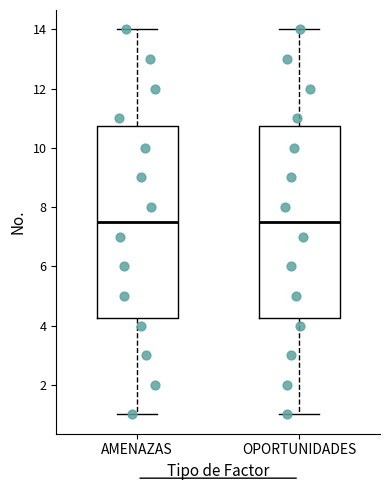

Reading left to right, read every box against the y-axis: the position of its median line, the range the box covers, and the ends of its whiskers. The values are not printed on the chart, so give them approximately, as read against the axis.

AMENAZAS: median 7.6, box 4.2 to 10.8, whiskers 1.0 to 14.0
OPORTUNIDADES: median 7.6, box 4.2 to 10.8, whiskers 1.0 to 14.0